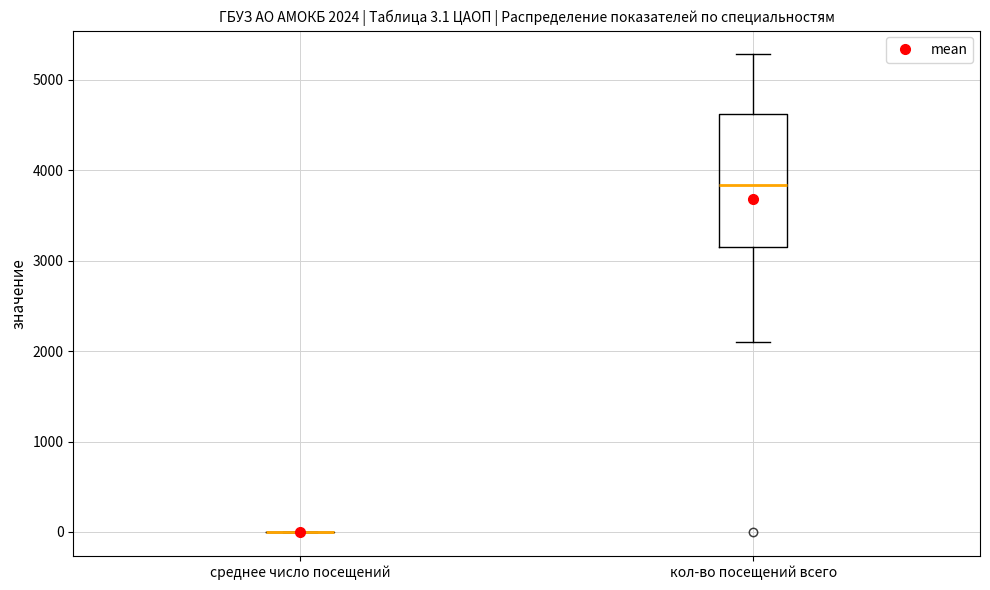

Comparing the boxes themselves (not the whiskers), which one is the tallest?

кол-во посещений всего